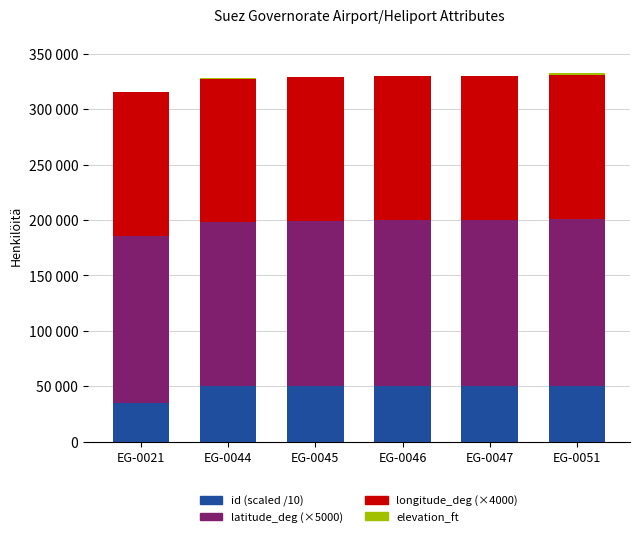

Are the bars grouped side by side (vs. stacked)?

No